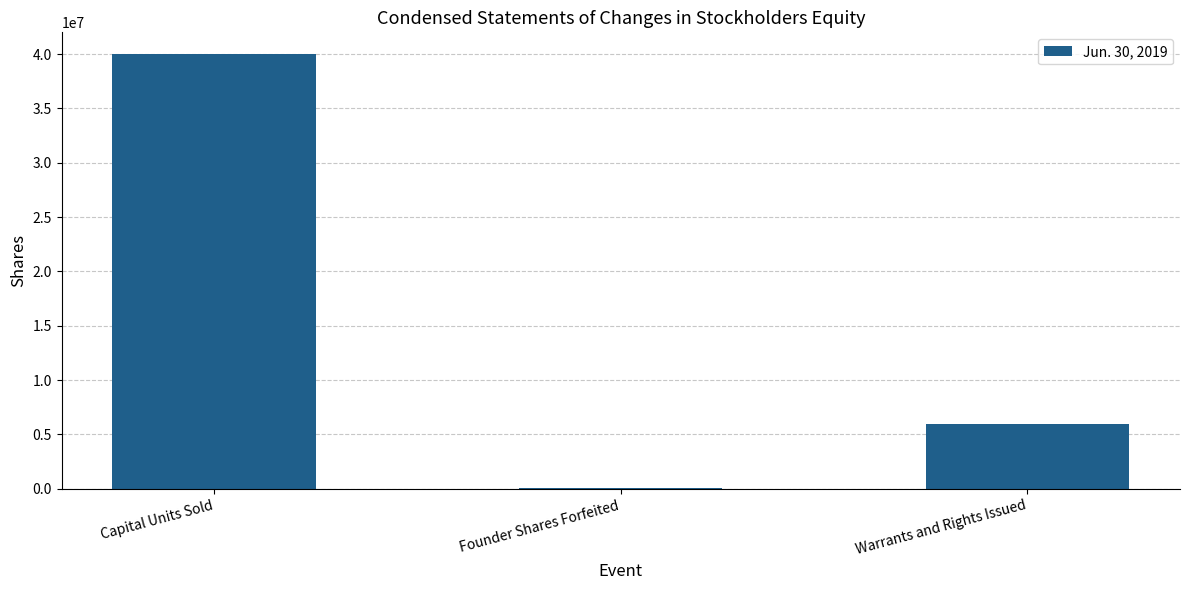

What value does the data have at Warrants and Rights Issued?

6000000